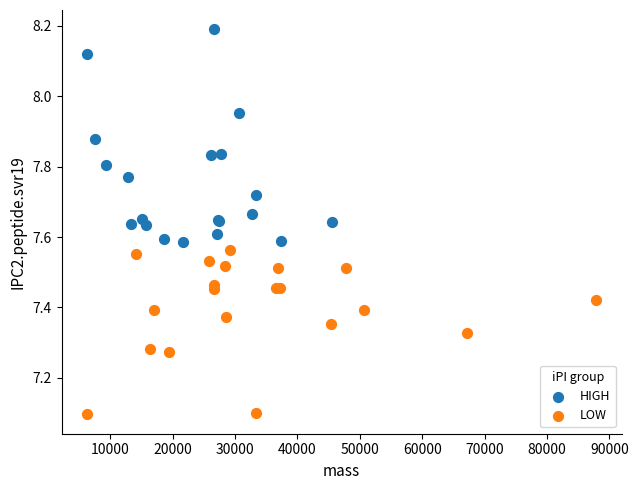

Which series contains the lowest Y value?

LOW